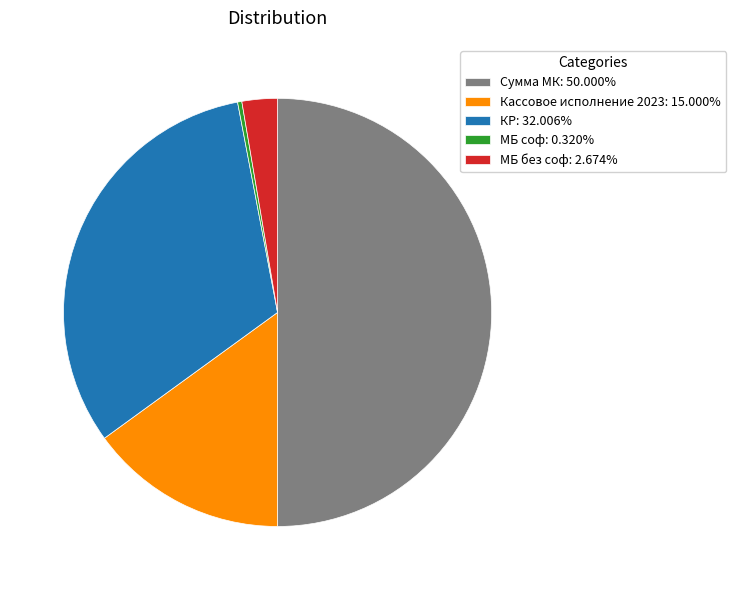

Is the sum of МБ соф: 0.320% and Кассовое исполнение 2023: 15.000% greater than half?

No